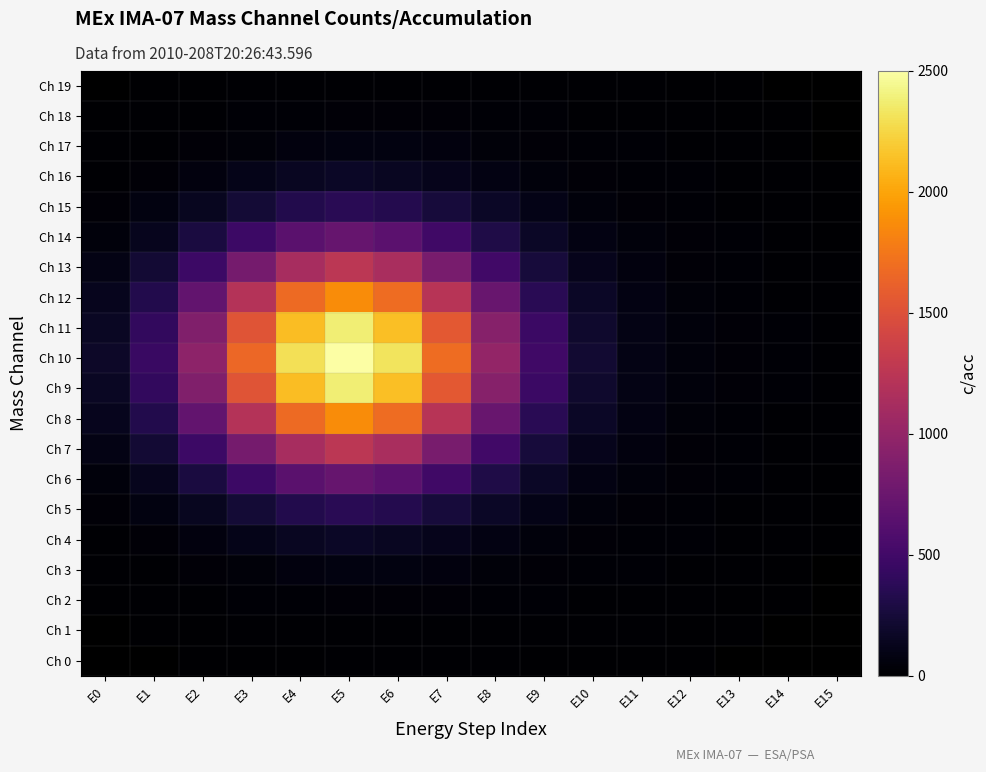

What is the approximate value of Ch 6 at E7?

491.9